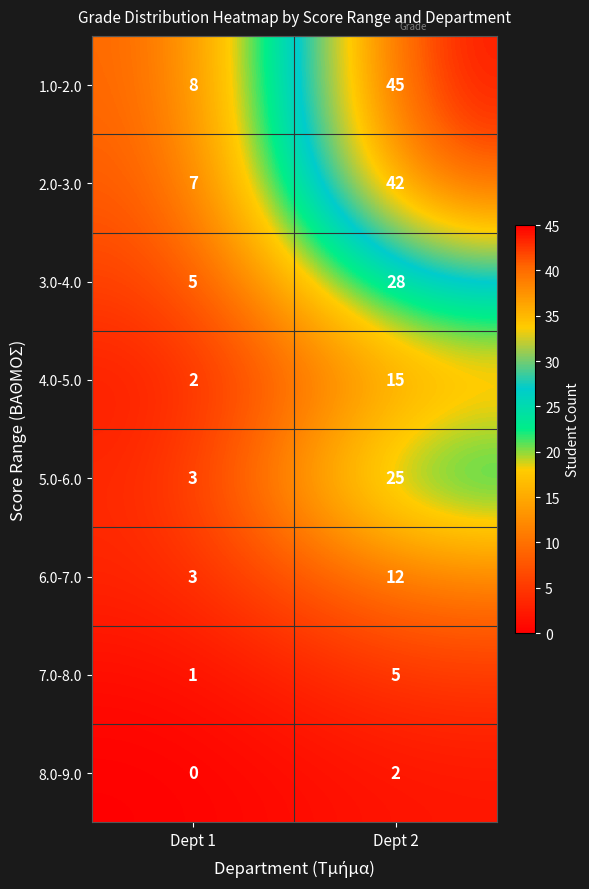

Rank the categories by 8.0-9.0 value from highest to lowest.

Dept 2, Dept 1